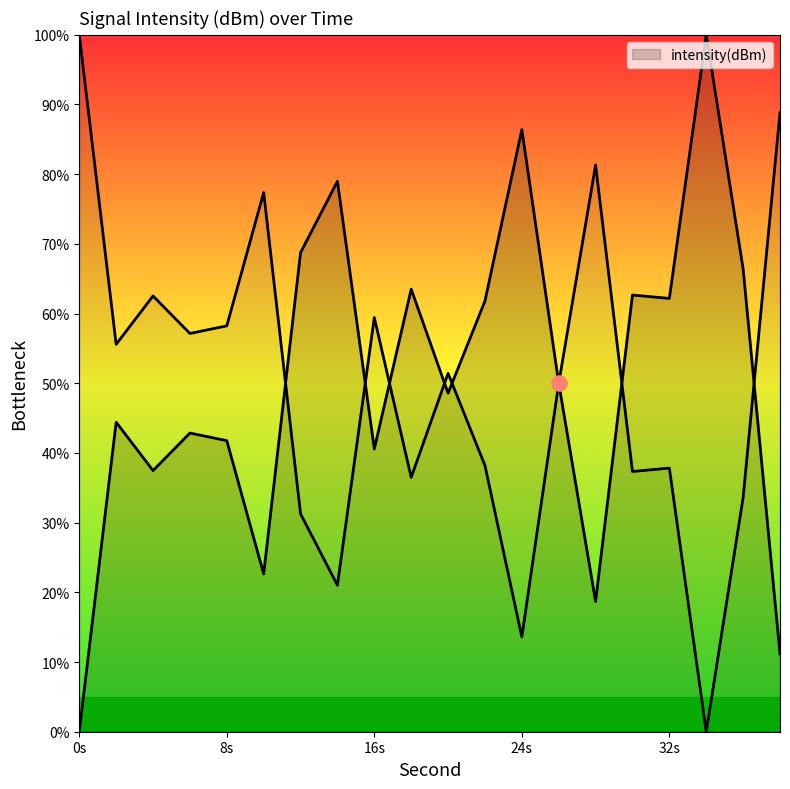

Which has a higher value, 32 or 36?

36